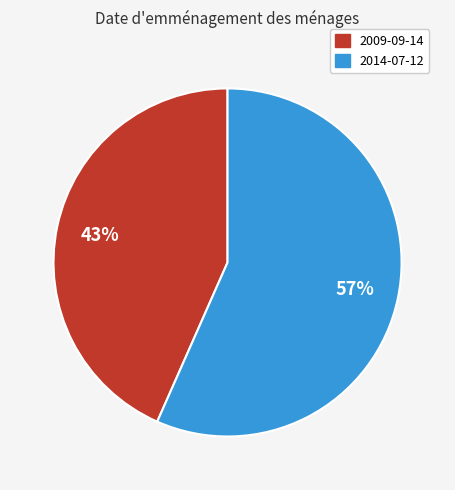

The 2009-09-14 slice represents 49% of the pie. True or false?

False